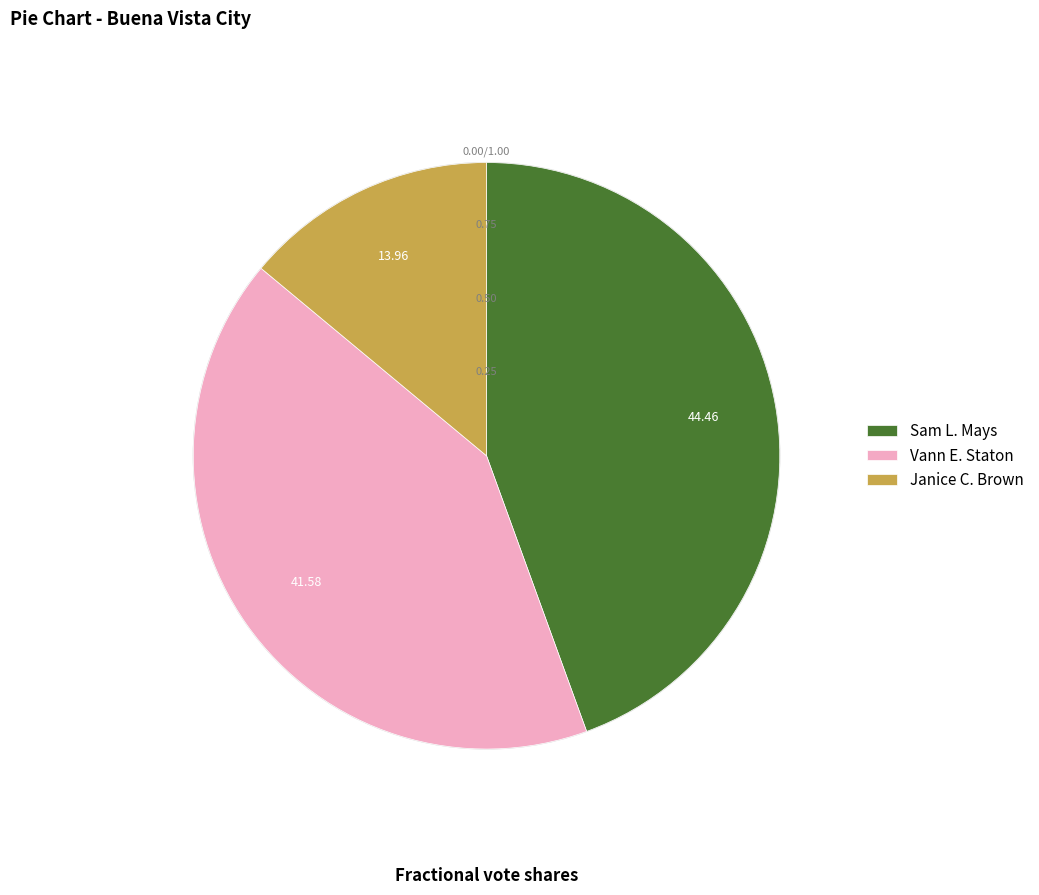

What is the largest slice in the pie chart?

Sam L. Mays